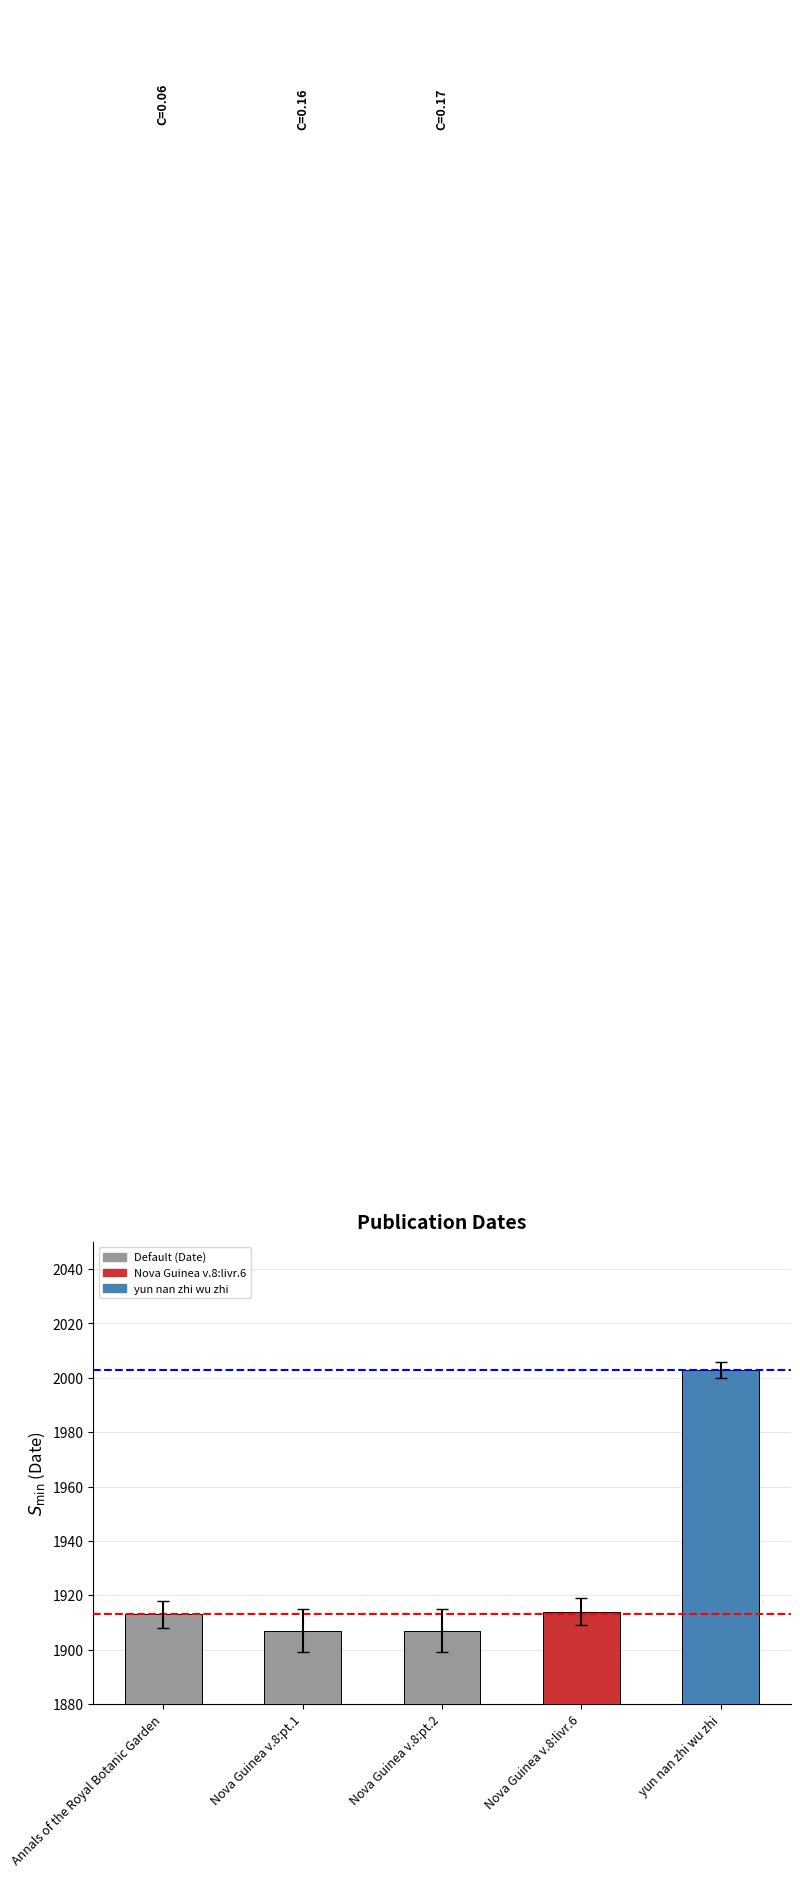

What is the label of the 4th bar from the right?

Nova Guinea v.8:pt.1